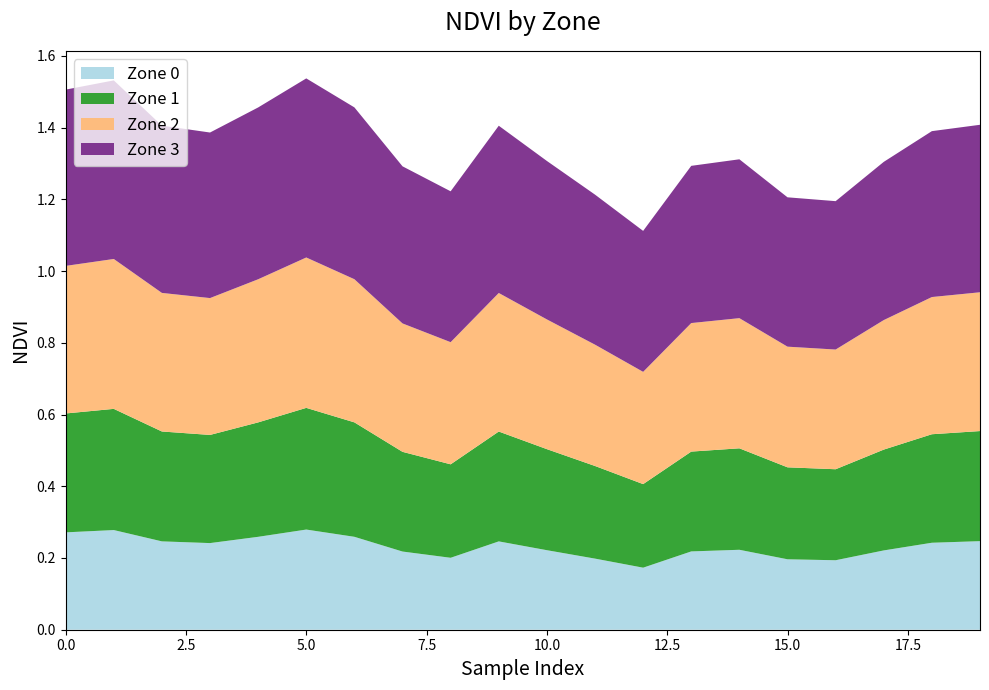

Reading right to left, transcribe all the data shown in this chart.

Zone 0: 19=0.2	18=0.2	17=0.2	16=0.2	15=0.2	14=0.2	13=0.2	12=0.2	11=0.2	10=0.2	9=0.2	8=0.2	7=0.2	6=0.3	5=0.3	4=0.3	3=0.2	2=0.2	1=0.3	0=0.3
Zone 1: 19=0.3	18=0.3	17=0.3	16=0.2	15=0.2	14=0.3	13=0.3	12=0.2	11=0.3	10=0.3	9=0.3	8=0.3	7=0.3	6=0.3	5=0.3	4=0.3	3=0.3	2=0.3	1=0.3	0=0.3
Zone 2: 19=0.4	18=0.4	17=0.3	16=0.3	15=0.3	14=0.3	13=0.3	12=0.3	11=0.3	10=0.3	9=0.4	8=0.3	7=0.3	6=0.4	5=0.4	4=0.4	3=0.4	2=0.4	1=0.4	0=0.4
Zone 3: 19=0.4	18=0.4	17=0.4	16=0.4	15=0.4	14=0.4	13=0.4	12=0.4	11=0.4	10=0.4	9=0.4	8=0.4	7=0.4	6=0.4	5=0.5	4=0.4	3=0.4	2=0.4	1=0.5	0=0.5